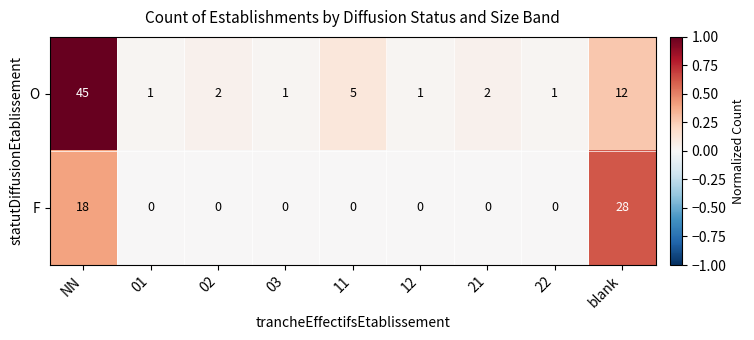

Is the value of O at 12 greater than the value of F at 12?

Yes